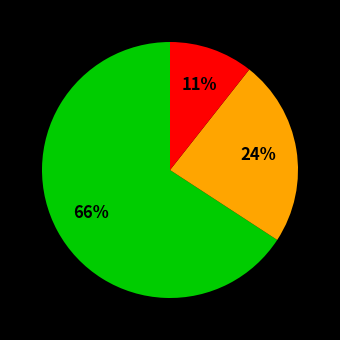

To the nearest percent, what is the average slice percentage?

33%